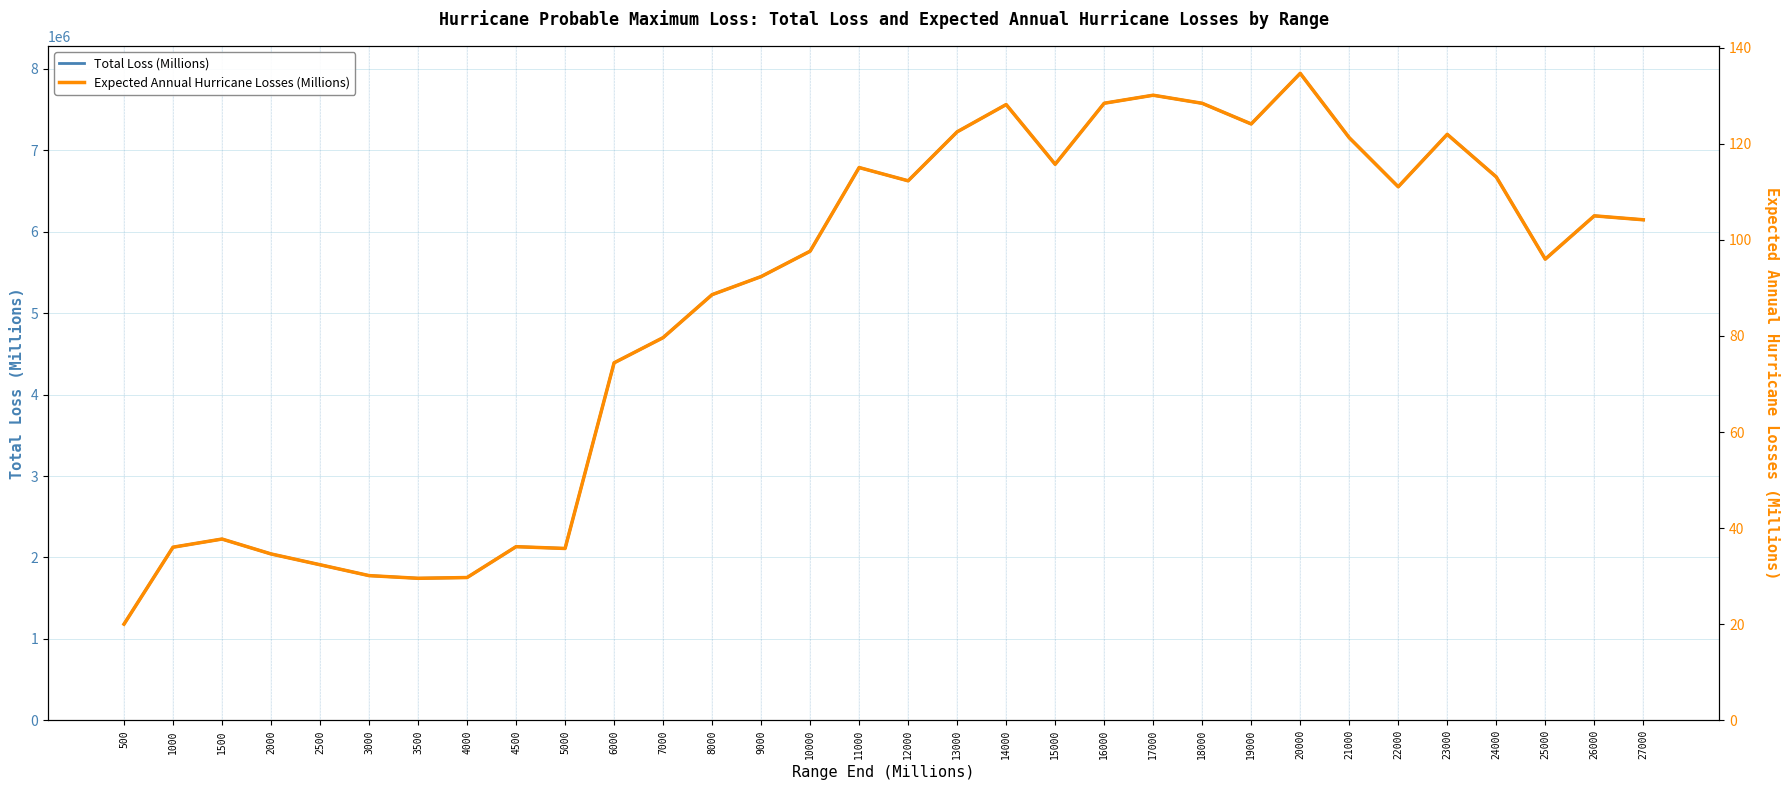

How many data points in Total Loss (Millions) are above 6145769?

16